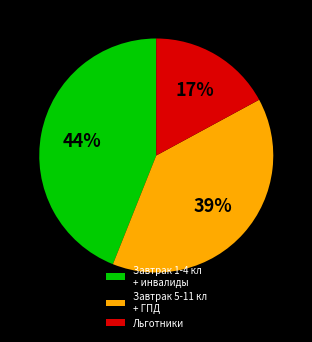

To the nearest percent, what is the combined percentage of Завтрак 5-11 кл + ГПД and Завтрак 1-4 кл + инвалиды?

83%